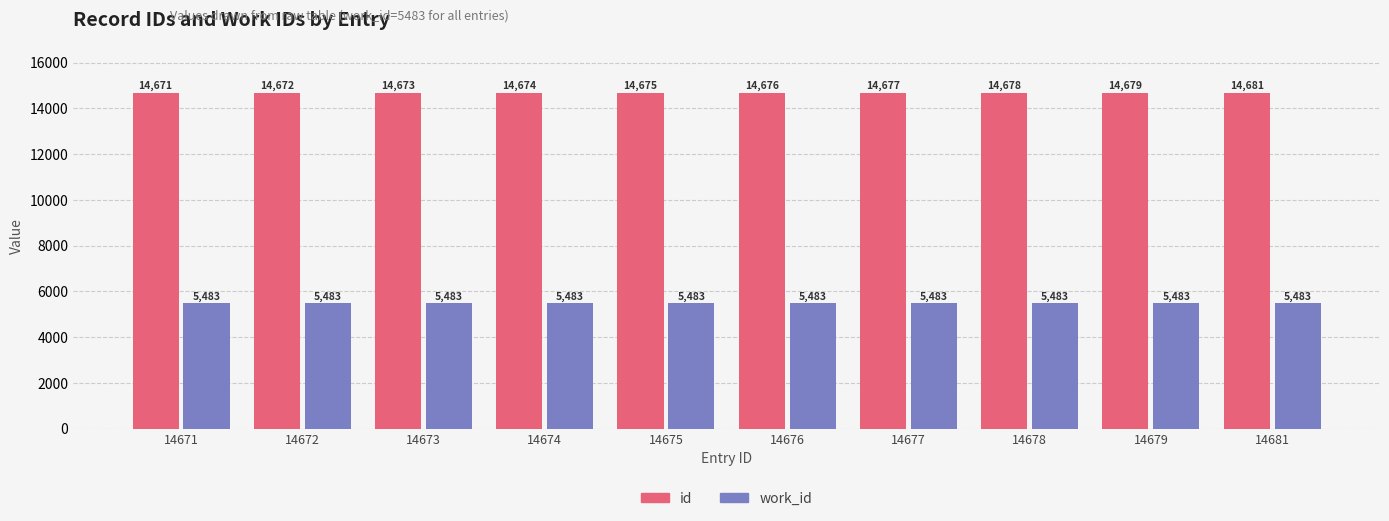

Does the chart contain stacked bars?

No